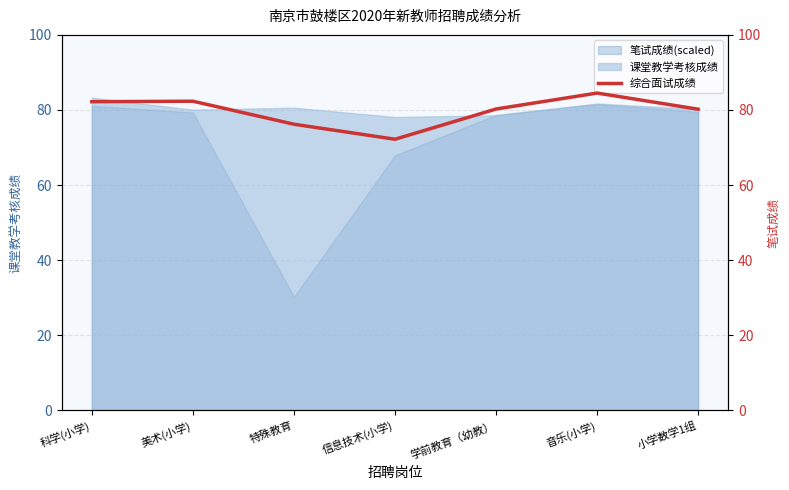

How many points are lower than both their immediate neighbors (excluding endpoints)?

1